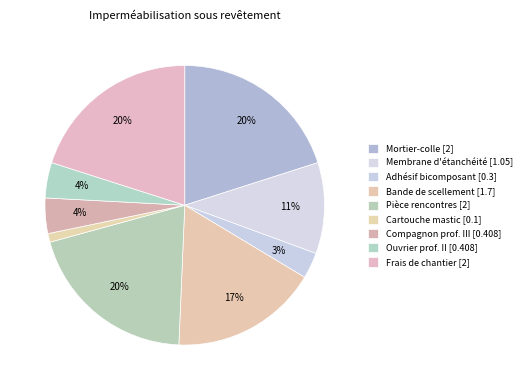

Which slice is the smallest?

Cartouche de mastic (mt15res070a)